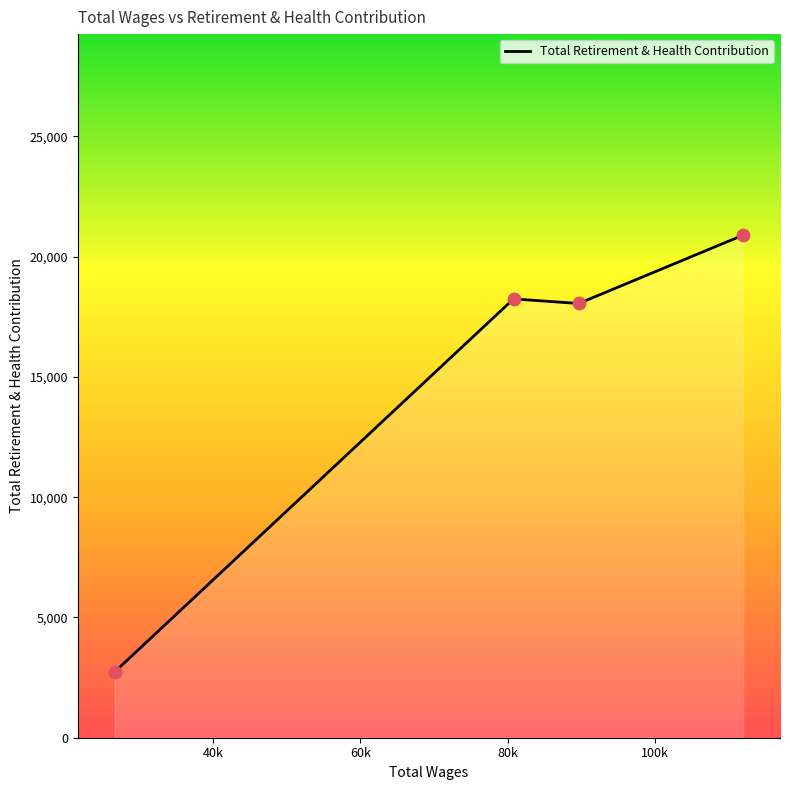

What is the average value?

14979.6